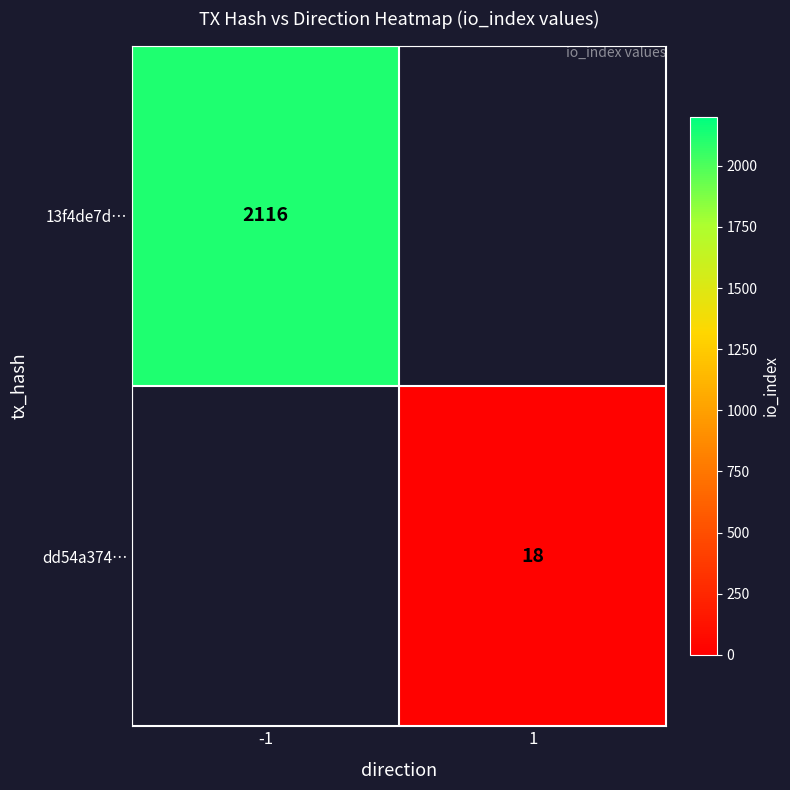

The value of 13f4de7d… at -1 is 2116. True or false?

True